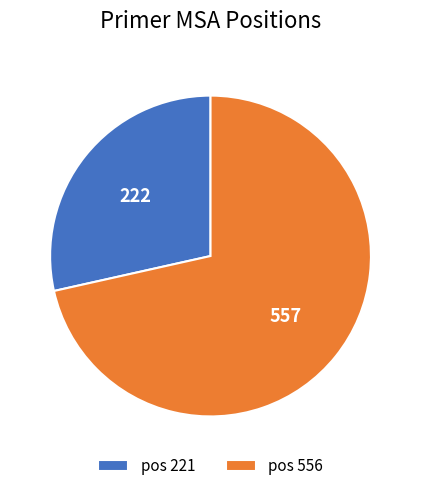

Is it true that pos 221 is 23% of the pie?

False